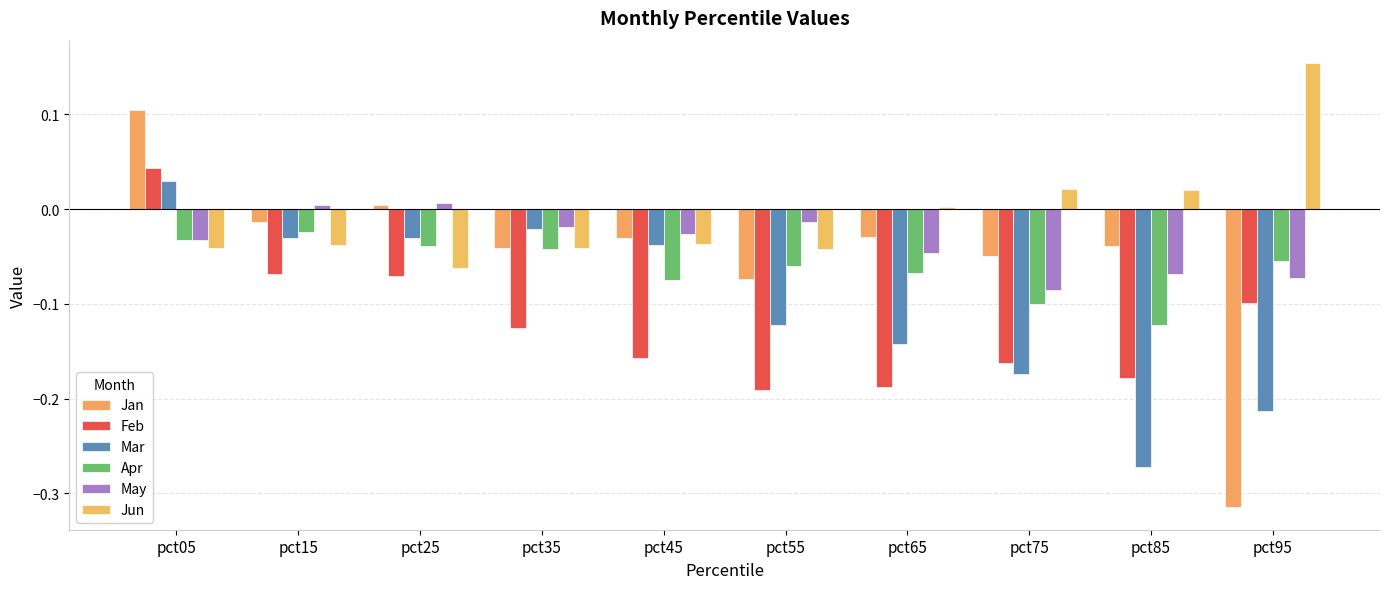

At which category is the sum across all series the highest?

pct05